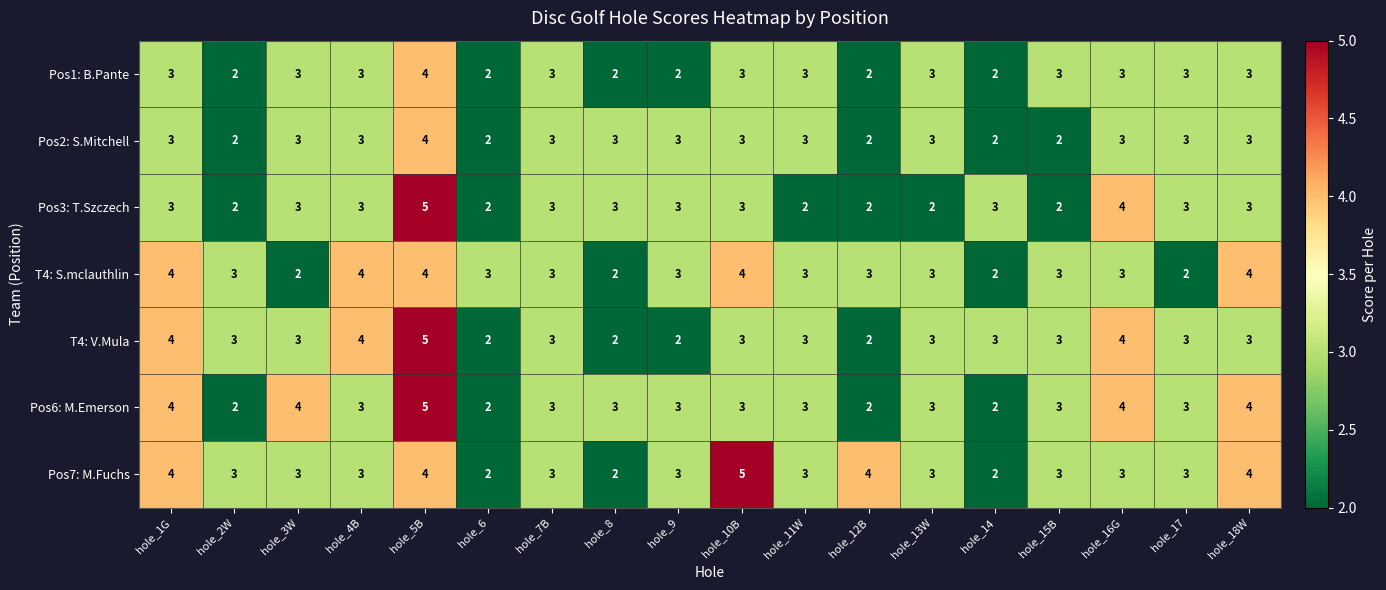

How many series are shown in this chart?

7